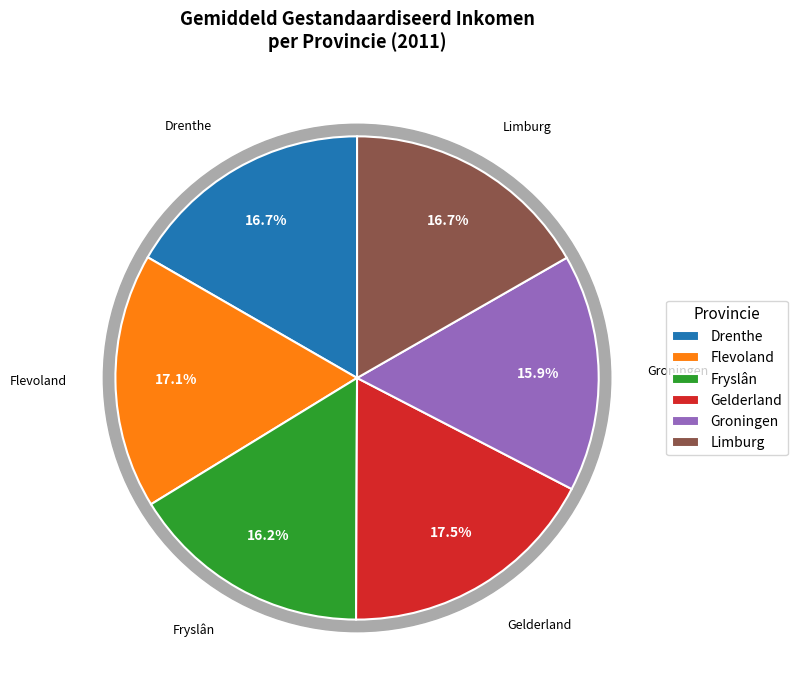

Approximately how many times larger is the value at Gelderland compared to Limburg?

1.0